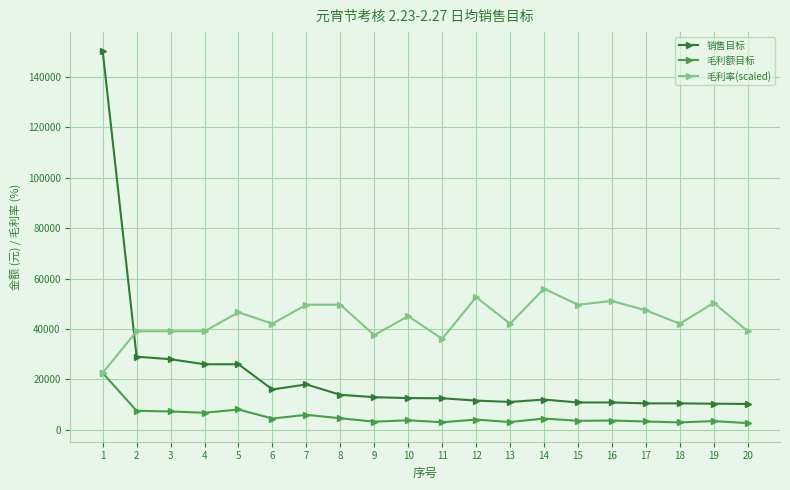

The value of 销售目标 at 15 is 10848.3. True or false?

True